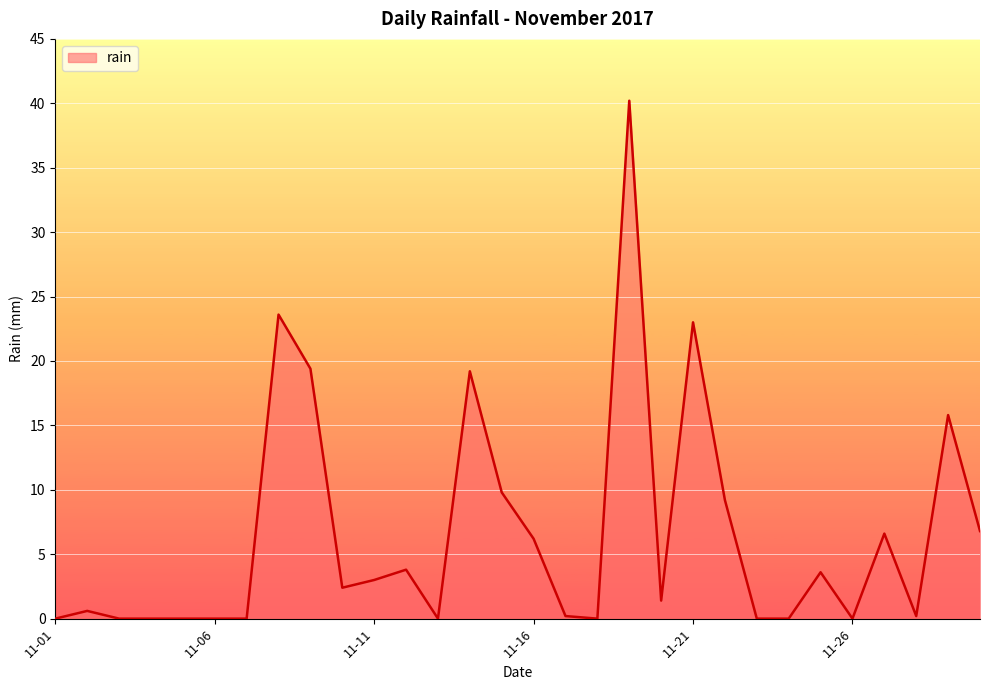

What is the greatest value displayed?

40.2